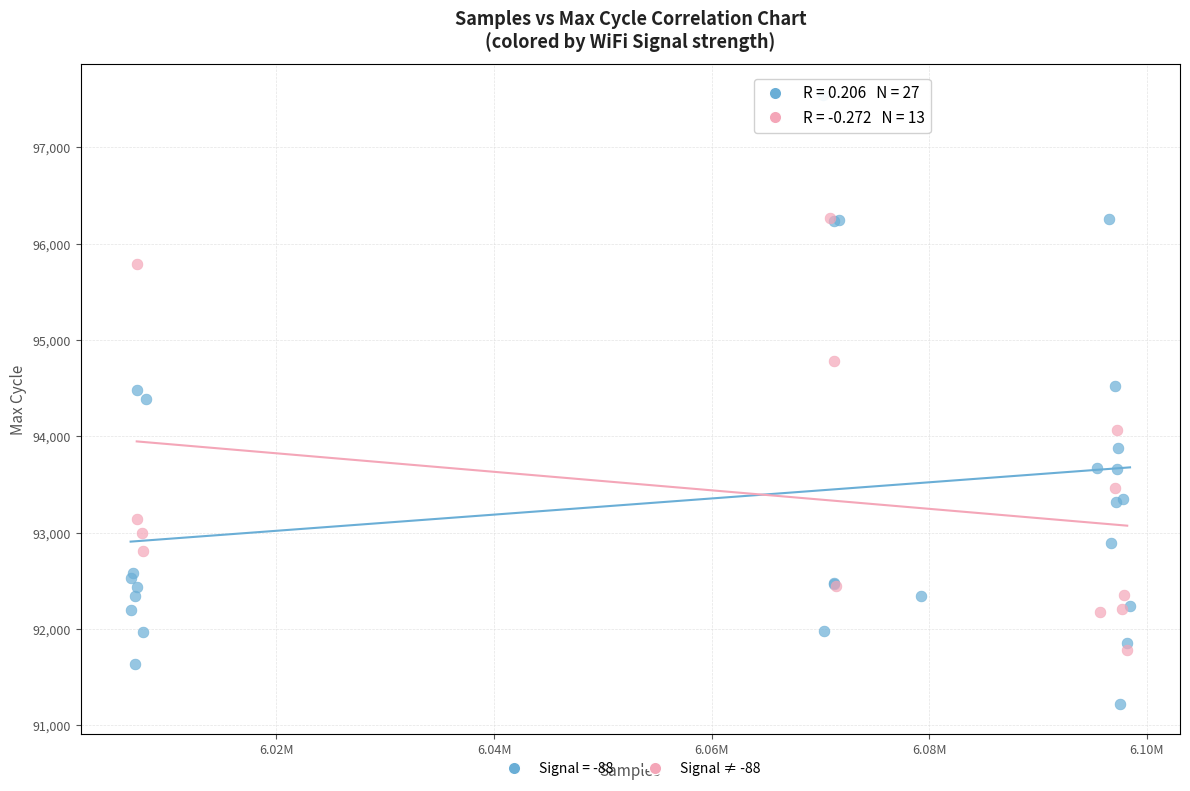

Which series has the largest Y range (max minus min)?

Signal = -88